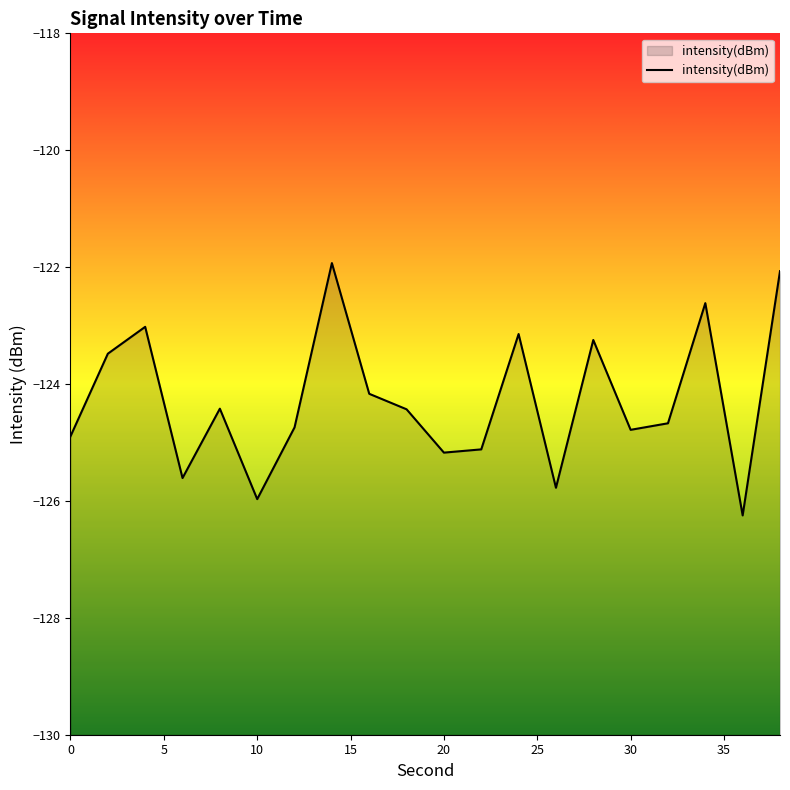

Reading left to right, list all the values displayed in this chart.

0=-124.9	2=-123.5	4=-123.0	6=-125.6	8=-124.4	10=-126.0	12=-124.7	14=-121.9	16=-124.2	18=-124.4	20=-125.2	22=-125.1	24=-123.1	26=-125.8	28=-123.2	30=-124.8	32=-124.7	34=-122.6	36=-126.2	38=-122.1